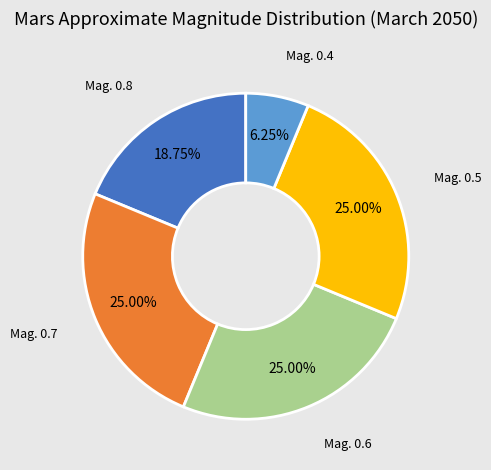

Does Mag. 0.6 represent more than half of the total?

No